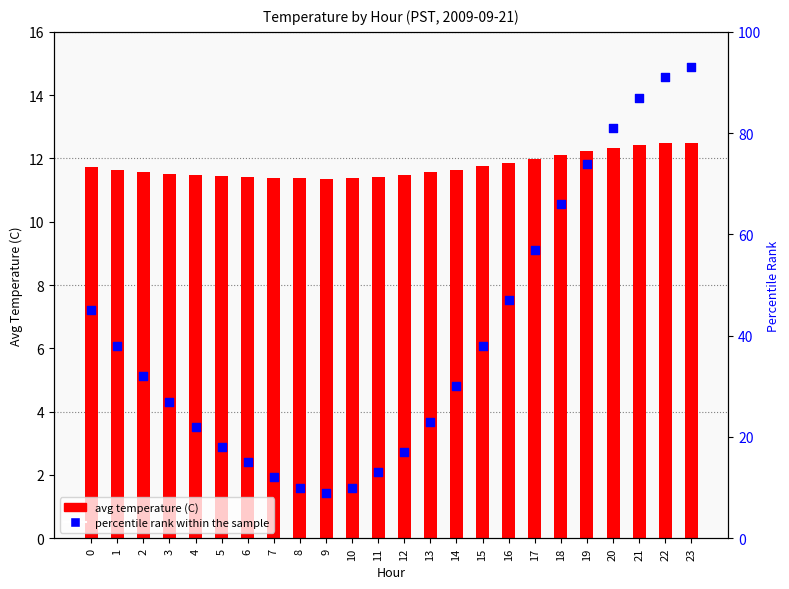

Which series reaches the maximum Y coordinate?

percentile rank within the sample